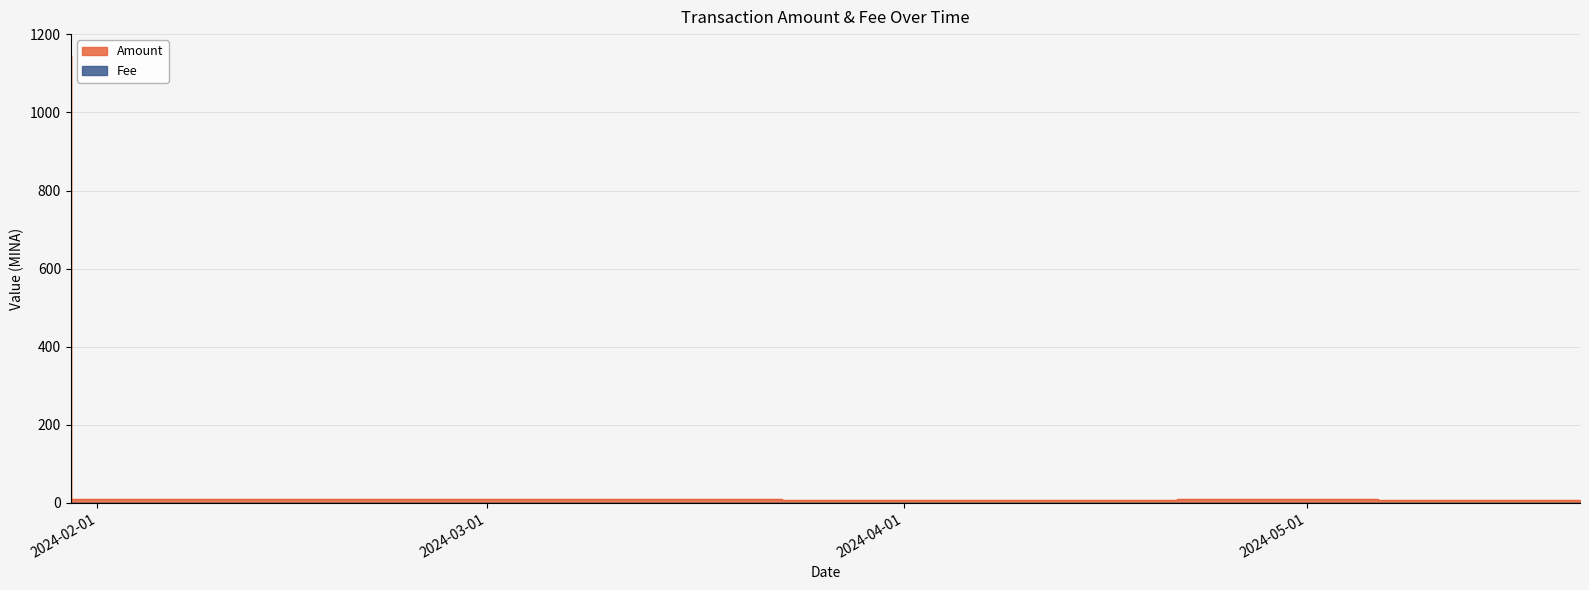

What are all the series names shown in the legend?

Amount, Fee